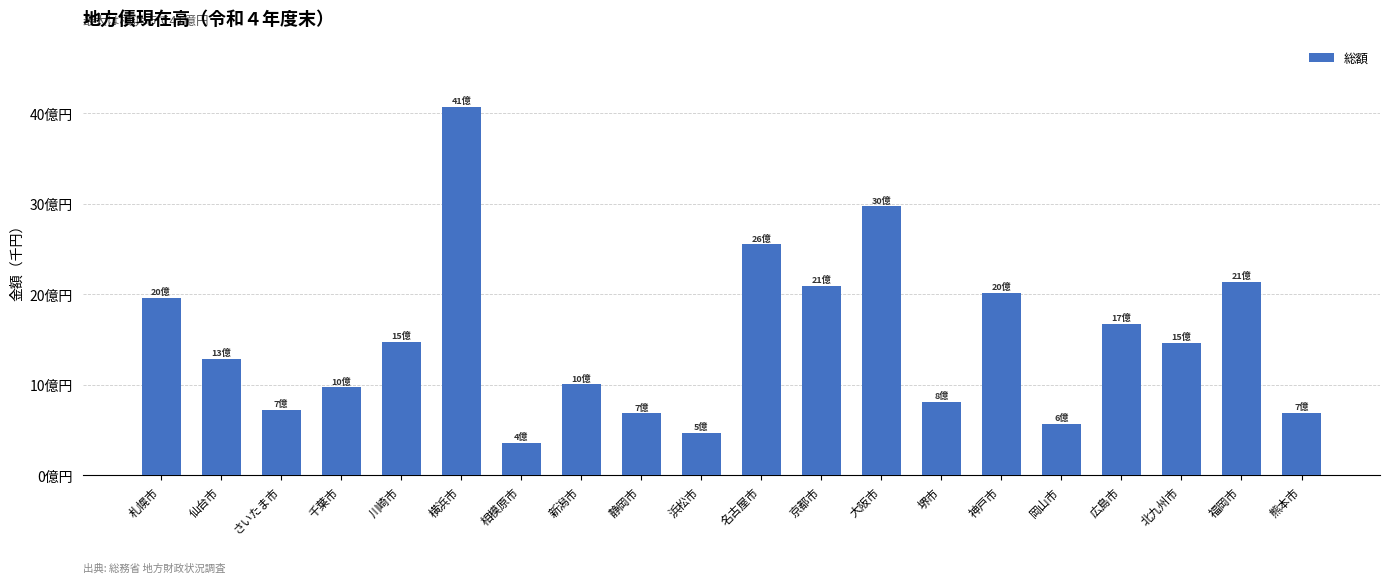

Read the value at 静岡市.

684070851